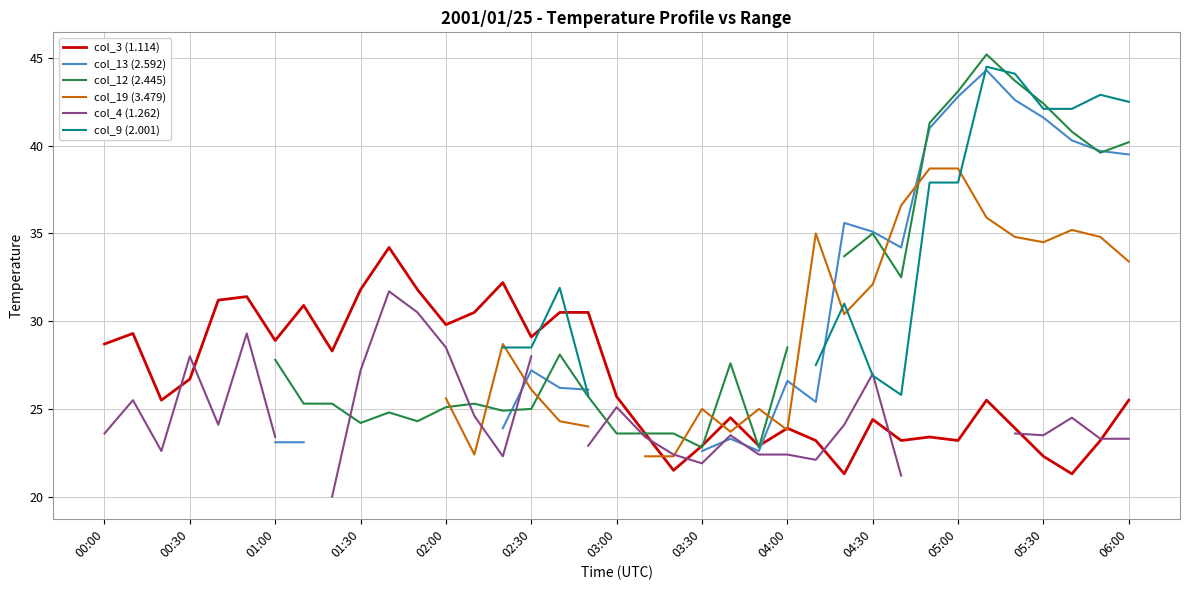

What is the minimum value for col_3 (1.114)?

21.3